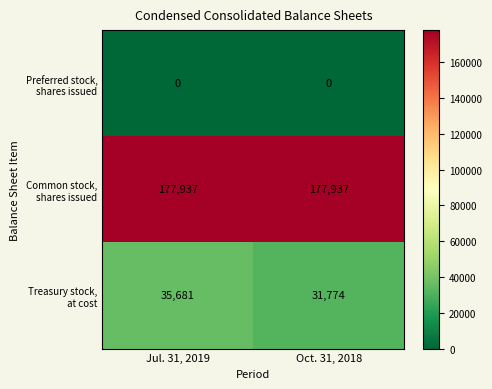

What is the total value across all series at Jul. 31, 2019?

213618